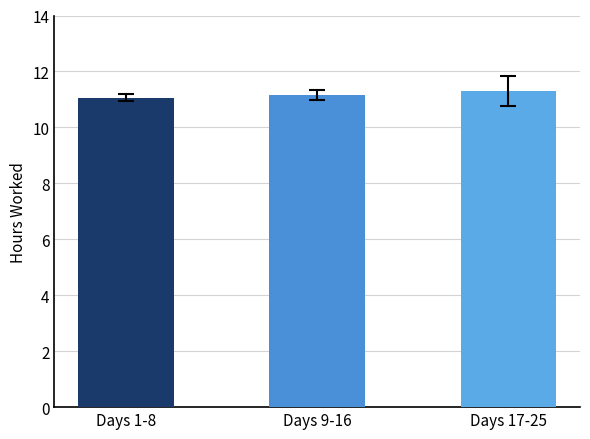

What is the label of the 2nd bar from the right?

Days 9-16